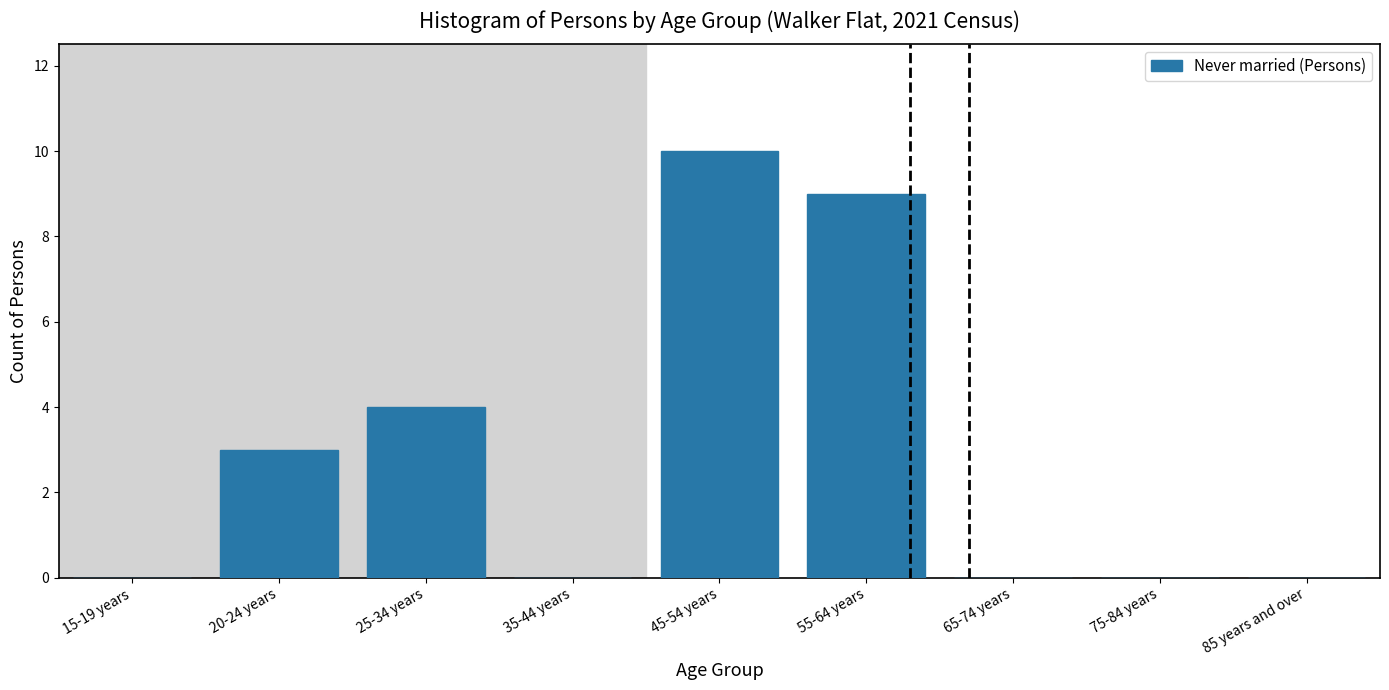

Reading left to right, extract all data points from this chart.

15-19 years=0	20-24 years=3	25-34 years=4	35-44 years=0	45-54 years=10	55-64 years=9	65-74 years=0	75-84 years=0	85 years and over=0